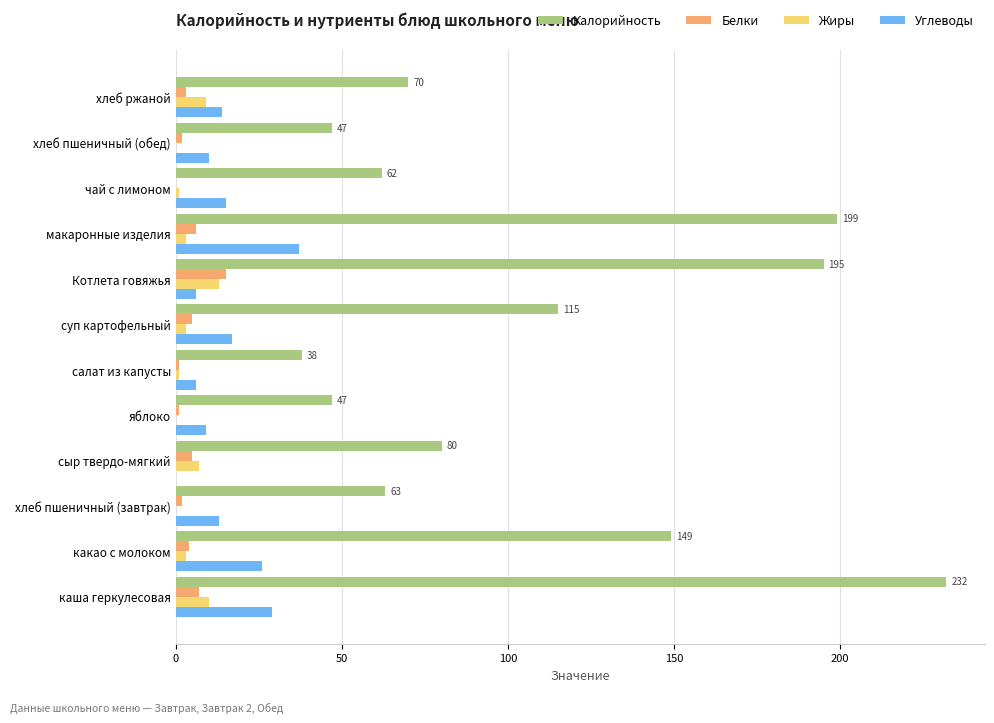

At which label does Белки reach its peak?

Котлета говяжья